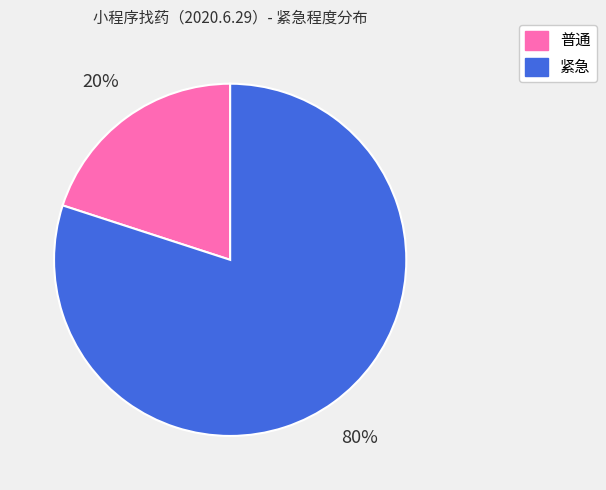

To the nearest percent, what percentage of the pie is 紧急?

80%